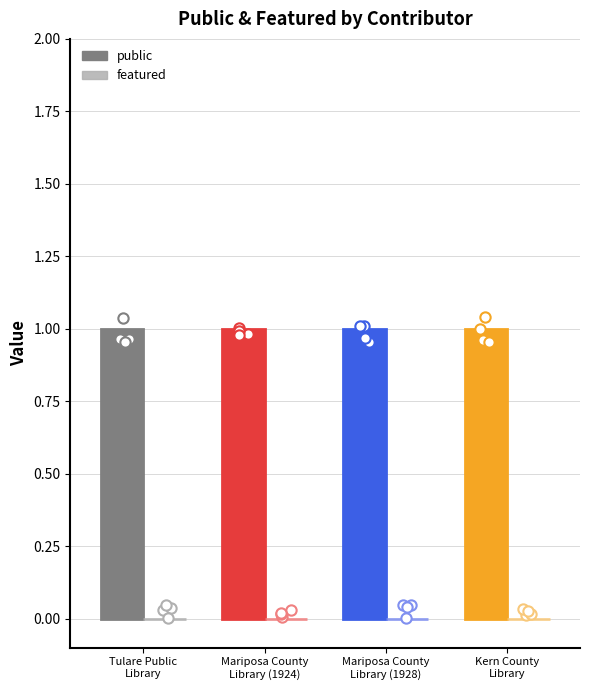

Which series has the largest total across all categories?

public